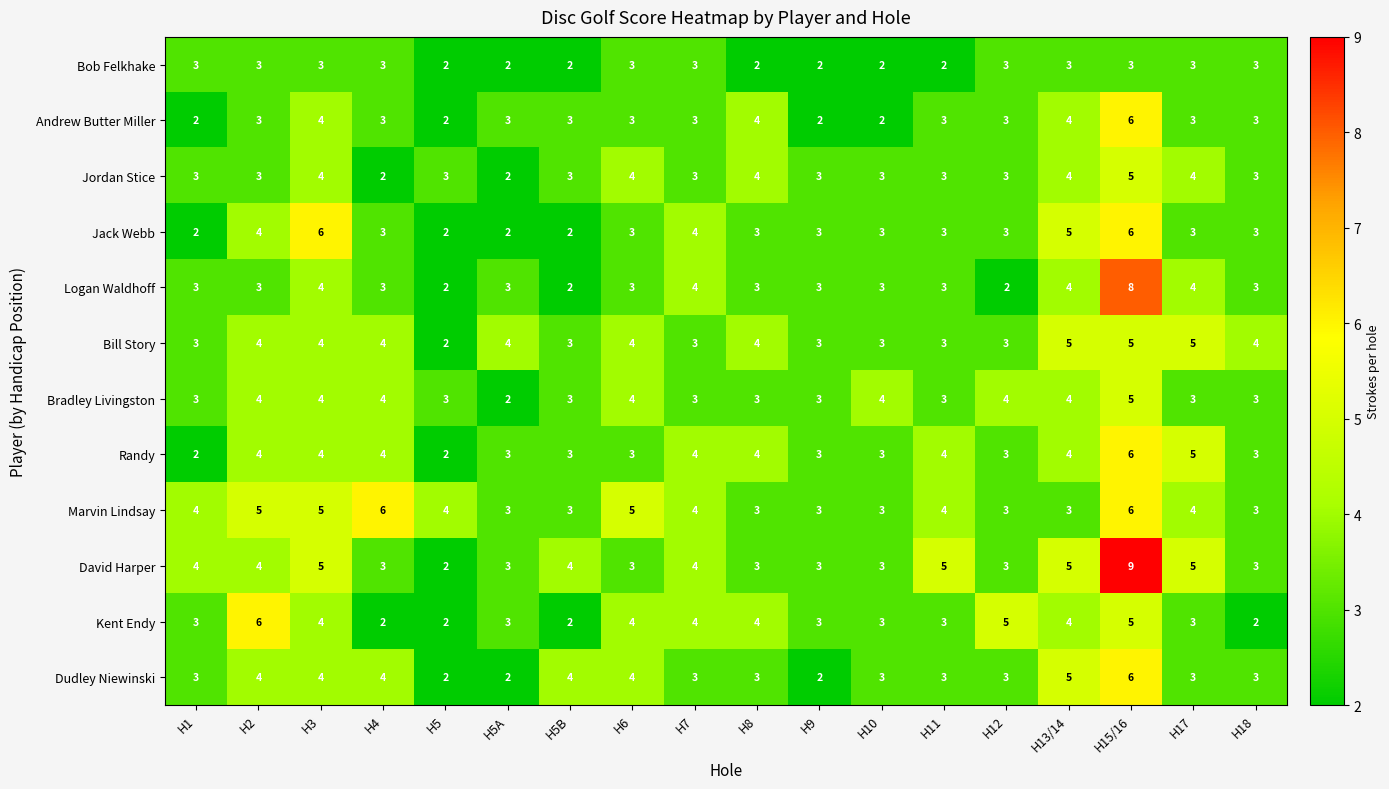

How many Logan Waldhoff values are between 3 and 4?

14